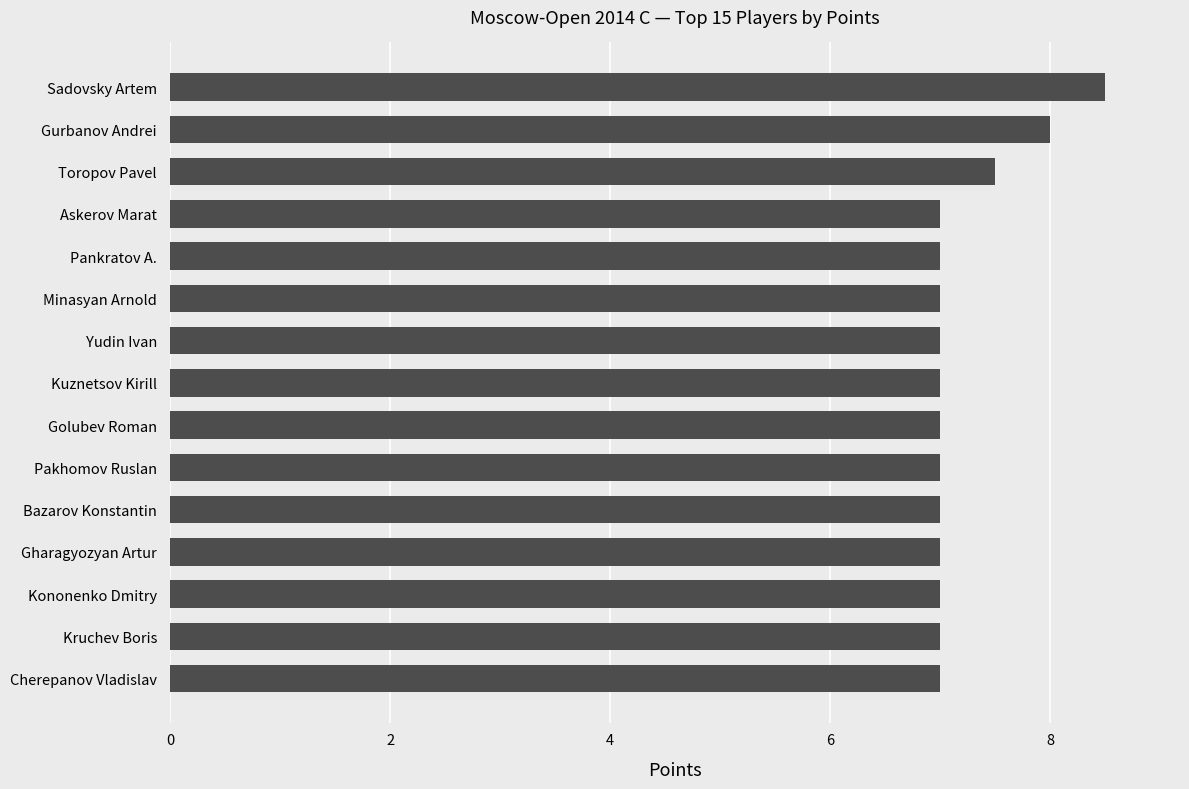

The value at Kononenko Dmitry is 10.4. True or false?

False